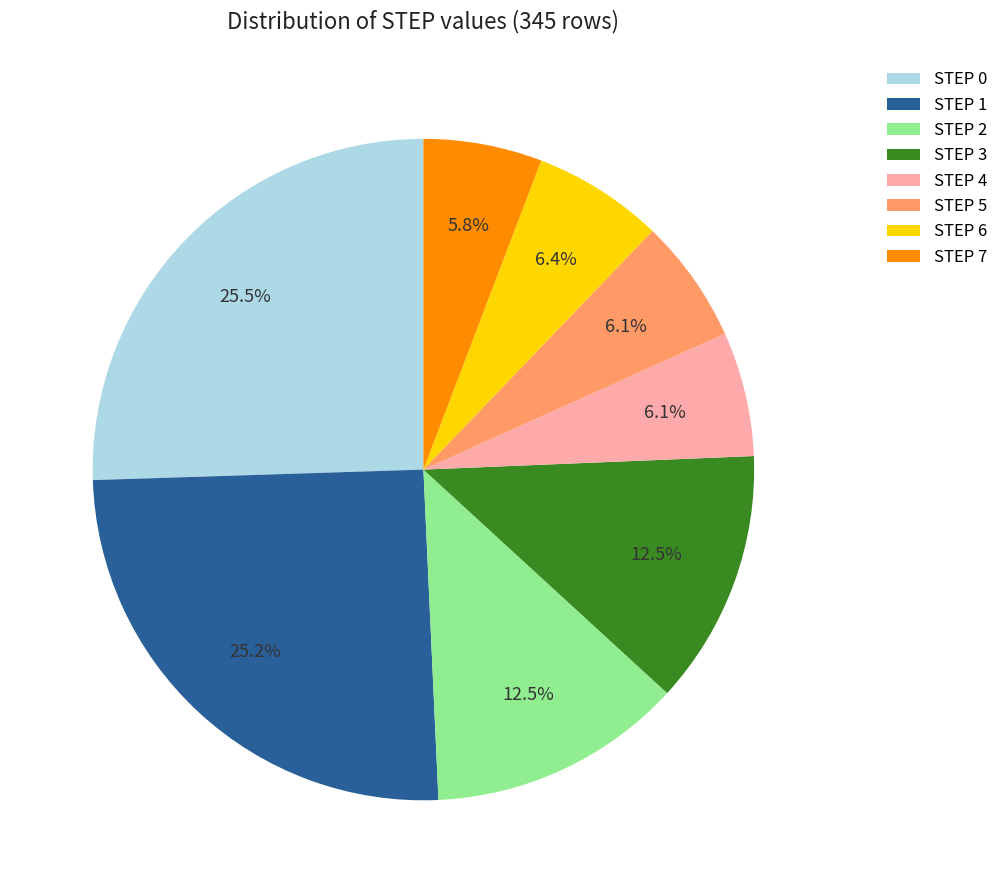

Between STEP 2 and STEP 1, which is larger?

STEP 1